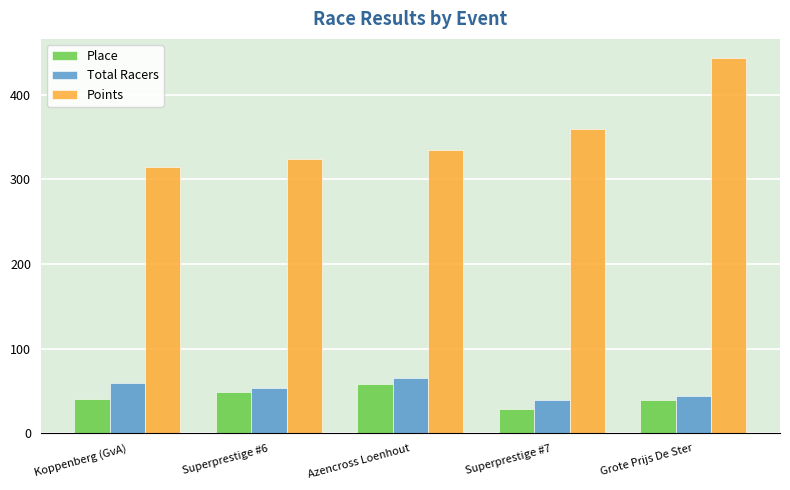

What is the difference between the second highest and minimum values in the Total Racers series?

21.0